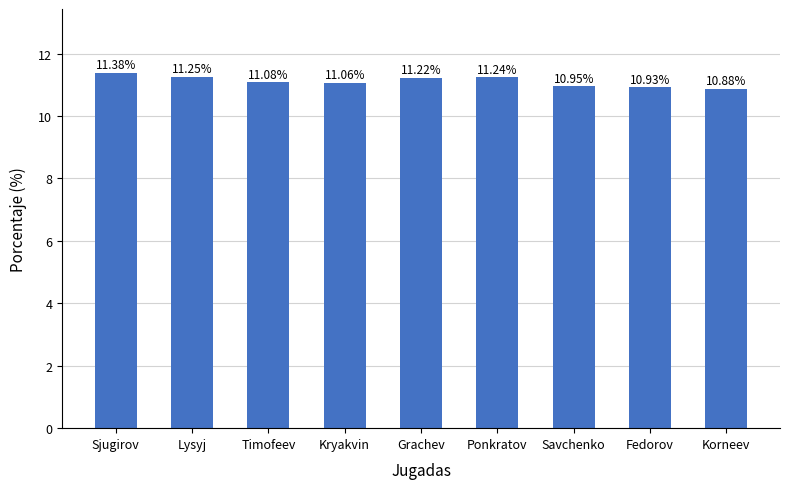

True or false: the data shows 15.0 at Ponkratov.

False